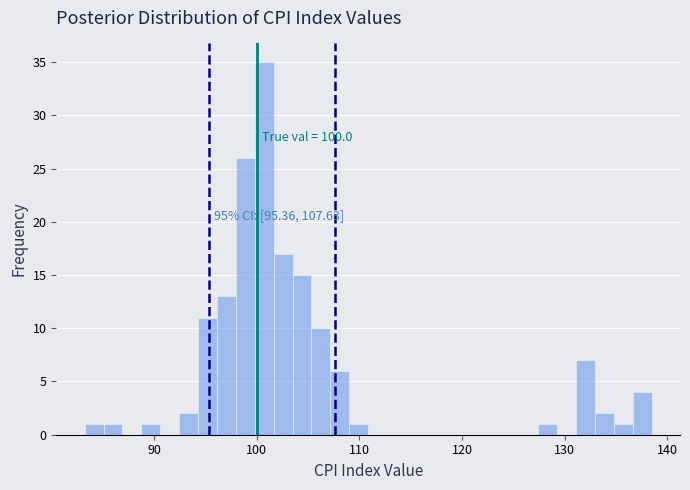

Read against the x-axis, roughly where is the centre of the tallest bar?

101